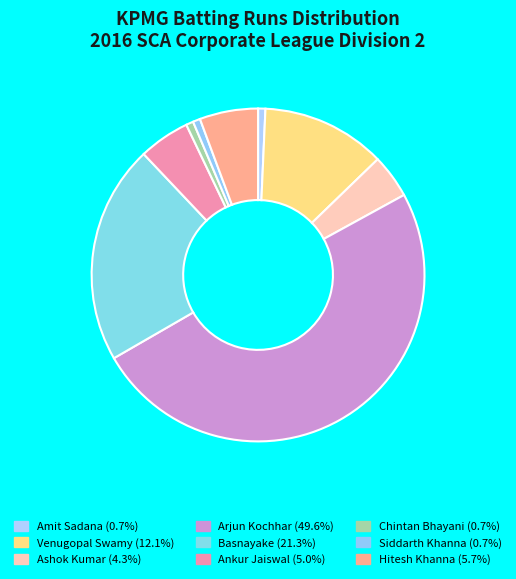

How many slices are in this pie chart?

9